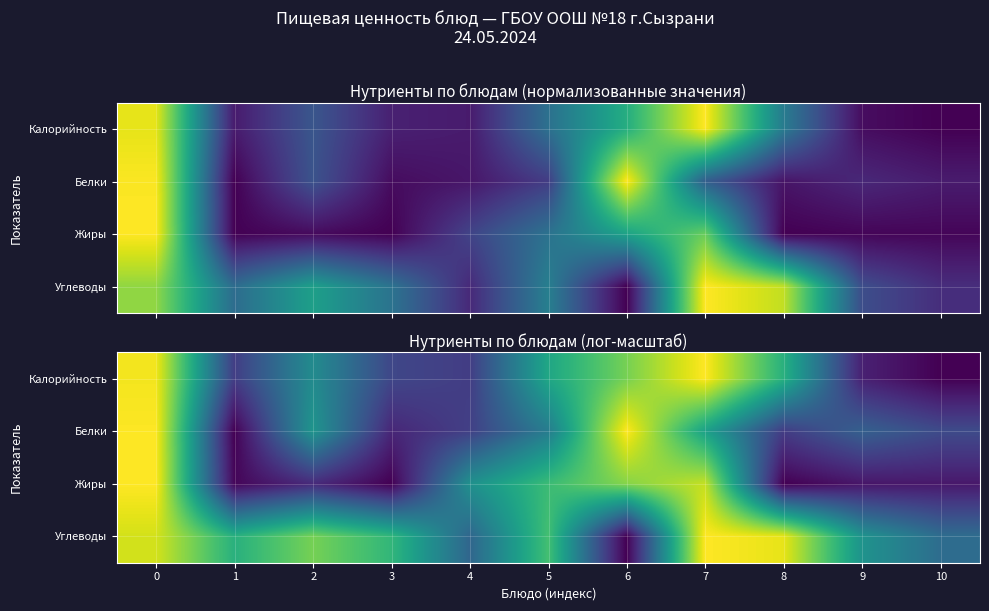

What is the spread (max minus min) of values at 1?

0.6